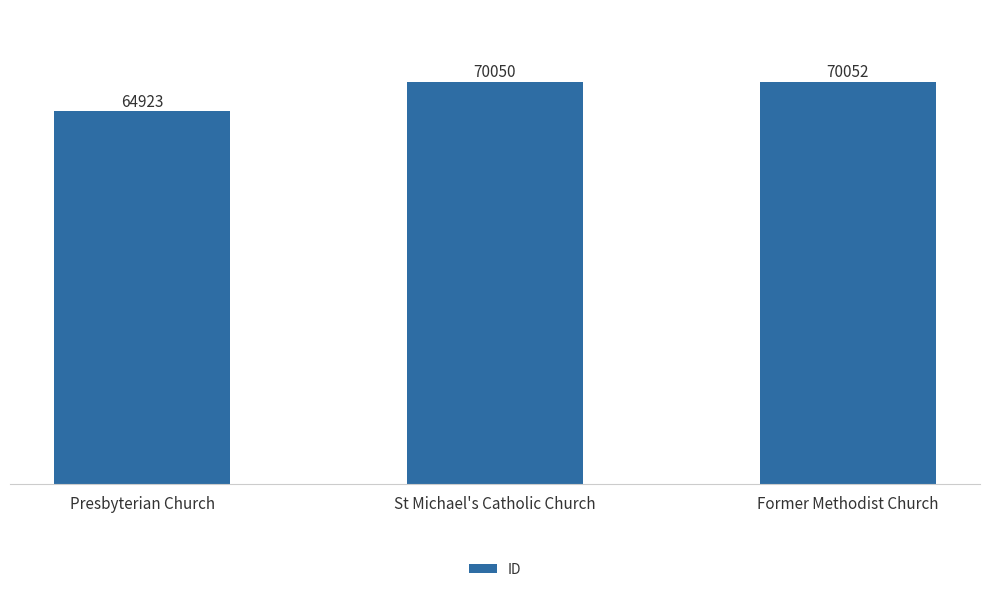

List the labels in order of value, smallest first.

Presbyterian Church, St Michael's Catholic Church, Former Methodist Church